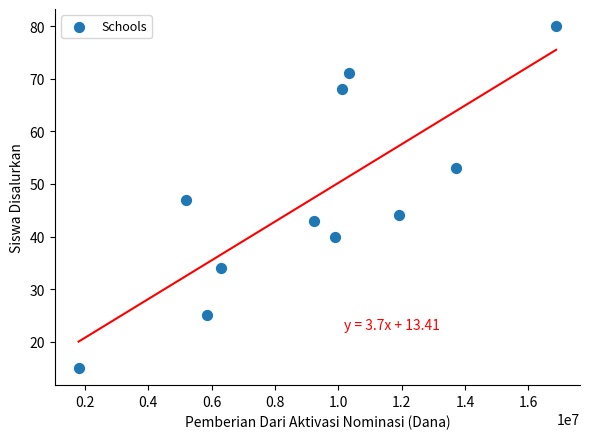

What is the average X value?

9204545